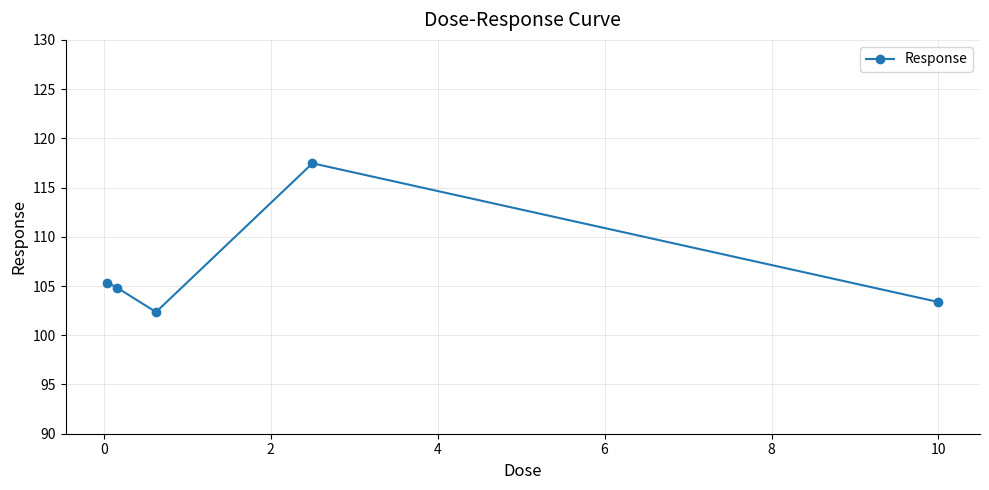

What is the average value?

106.7